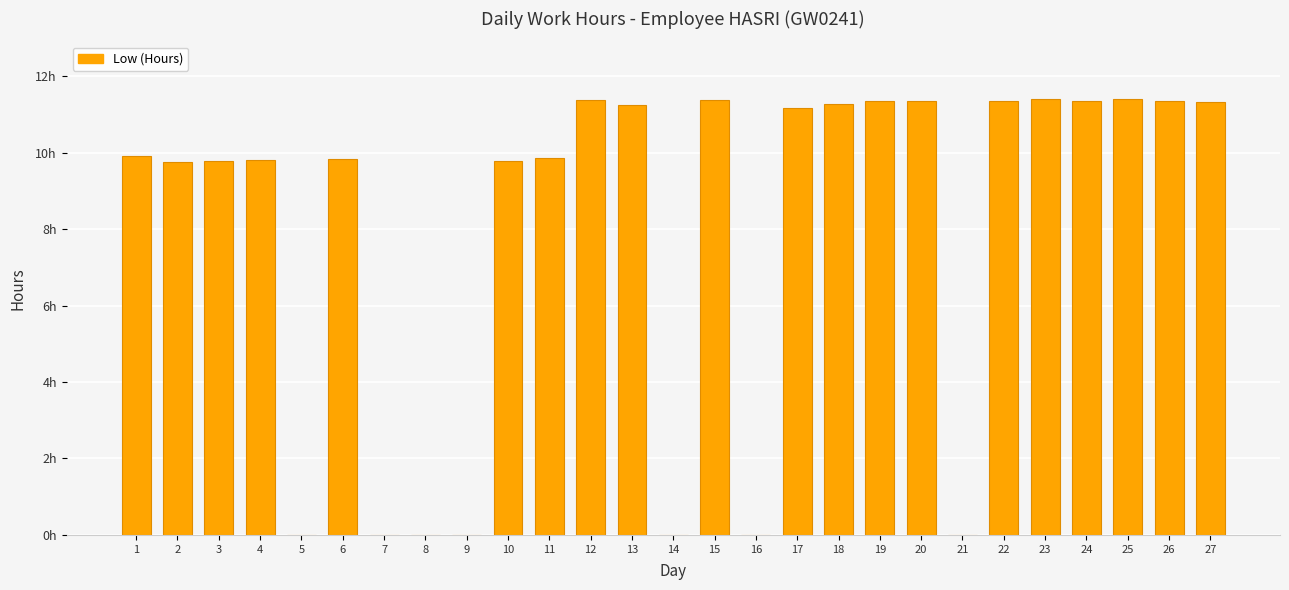

What is the approximate value at 11?

9.8